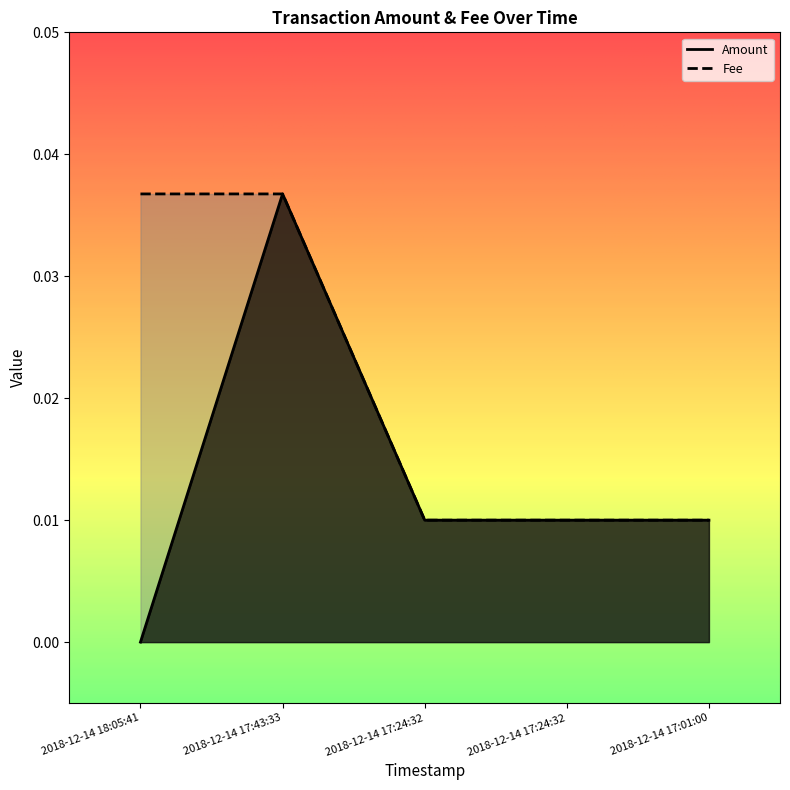

Is it true that Amount equals 0.0 at 2018-12-14 17:24:32?

False